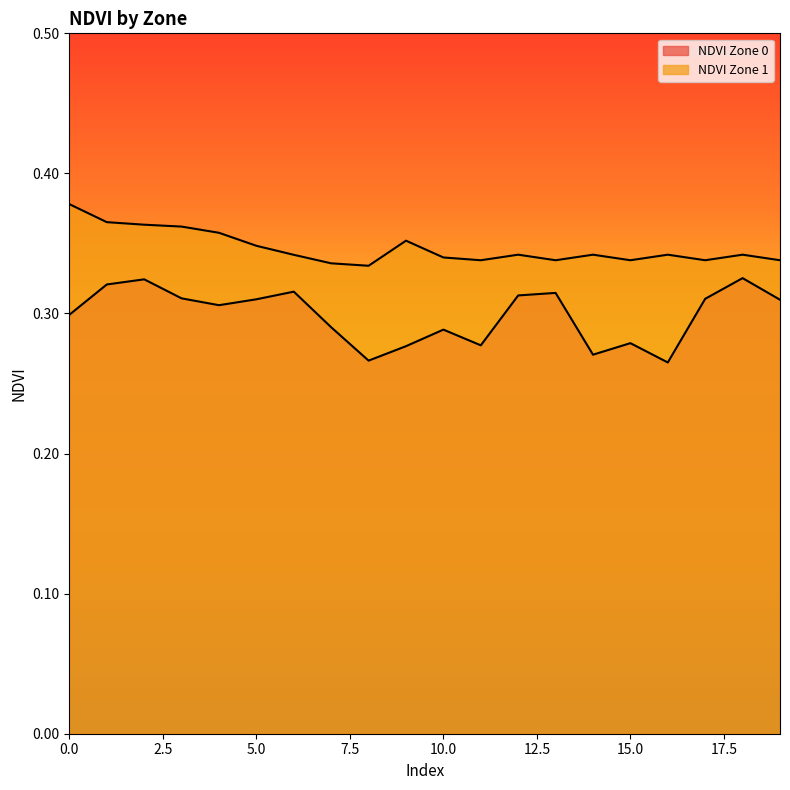

Which series has the largest total across all categories?

NDVI Zone 1